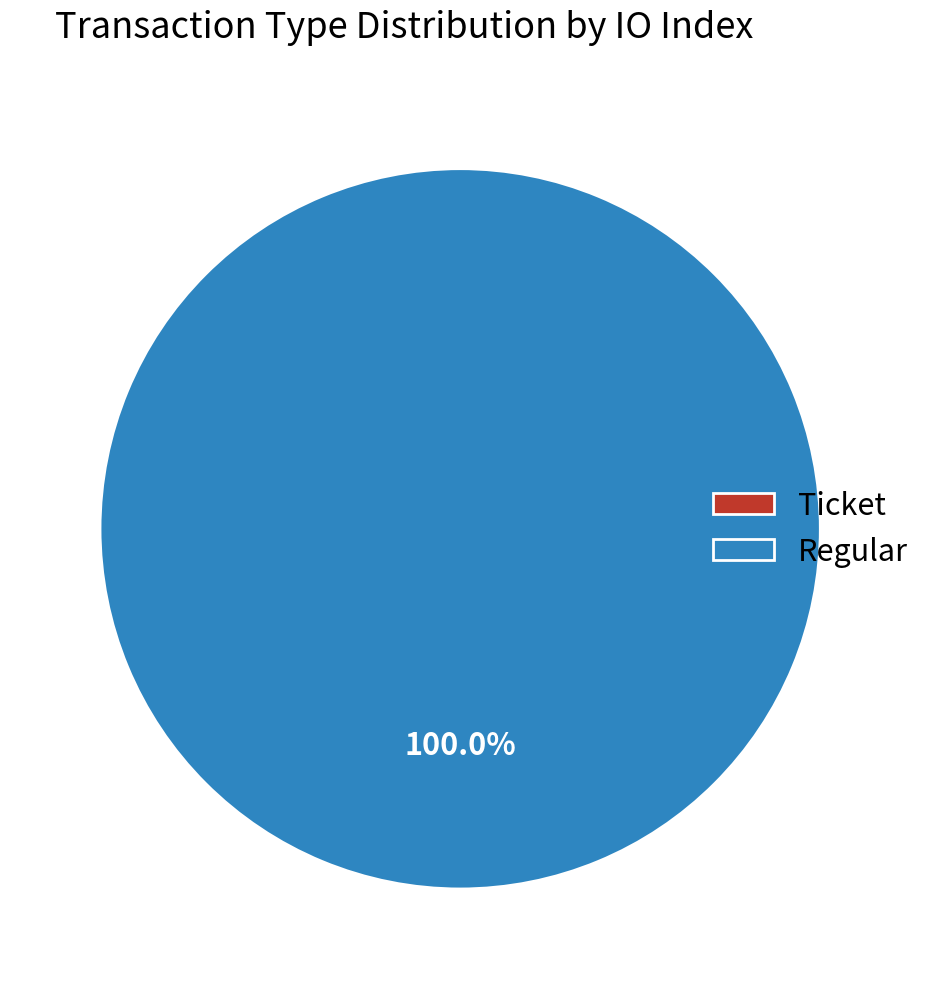

Is the sum of Ticket and Regular greater than half?

Yes